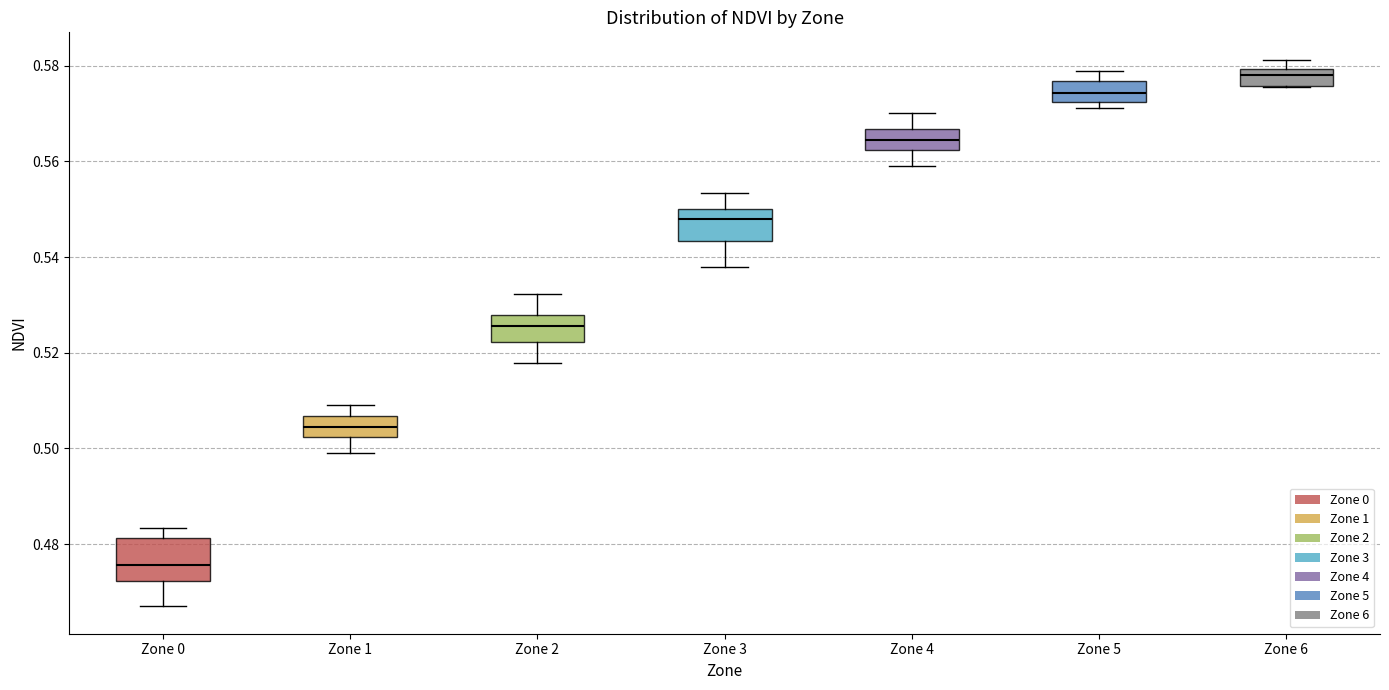

Reading left to right, read every box against the y-axis: the position of its median line, the range the box covers, and the ends of its whiskers. The values are not printed on the chart, so give them approximately, as read against the axis.

Zone 0: median 0.476, box 0.472 to 0.482, whiskers 0.466 to 0.484
Zone 1: median 0.504, box 0.502 to 0.506, whiskers 0.498 to 0.510
Zone 2: median 0.526, box 0.522 to 0.528, whiskers 0.518 to 0.532
Zone 3: median 0.548, box 0.544 to 0.550, whiskers 0.538 to 0.554
Zone 4: median 0.564, box 0.562 to 0.566, whiskers 0.560 to 0.570
Zone 5: median 0.574, box 0.572 to 0.576, whiskers 0.572 (just below the box's lower edge) to 0.578
Zone 6: median 0.578, box 0.576 to 0.580, whiskers 0.576 to 0.582